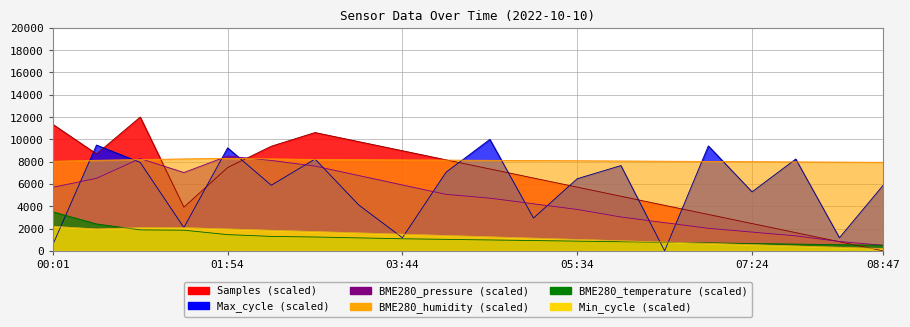

Which series has the largest total across all categories?

BME280_humidity